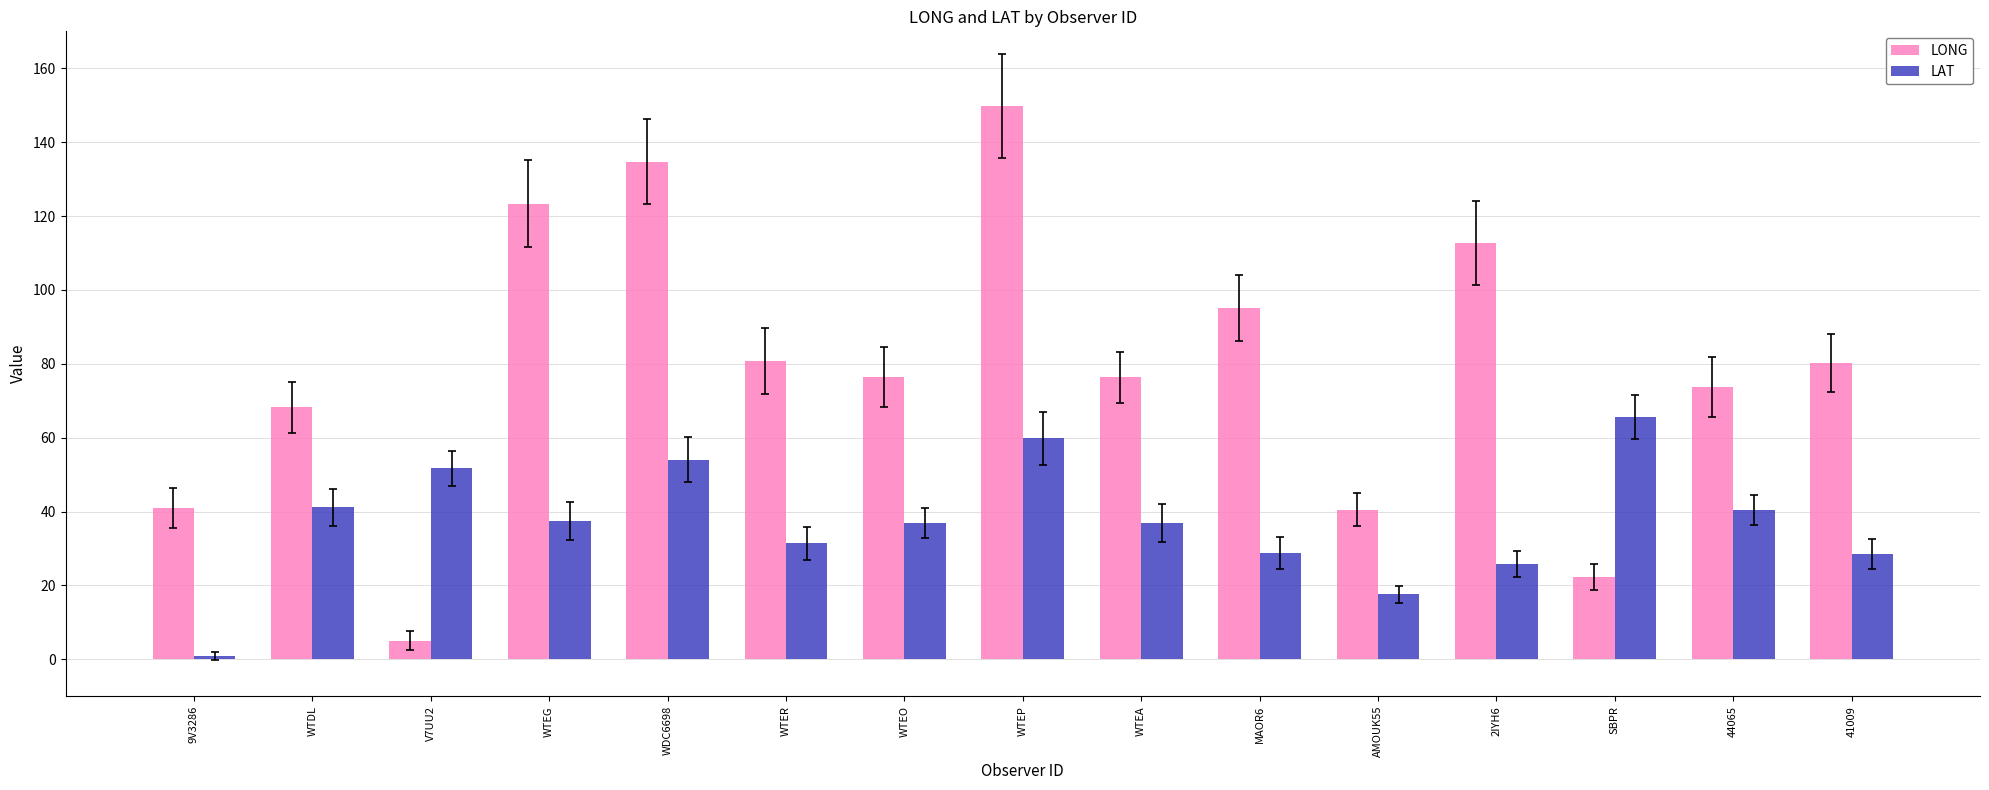

What is the label of the 7th bar from the right?

WTEA